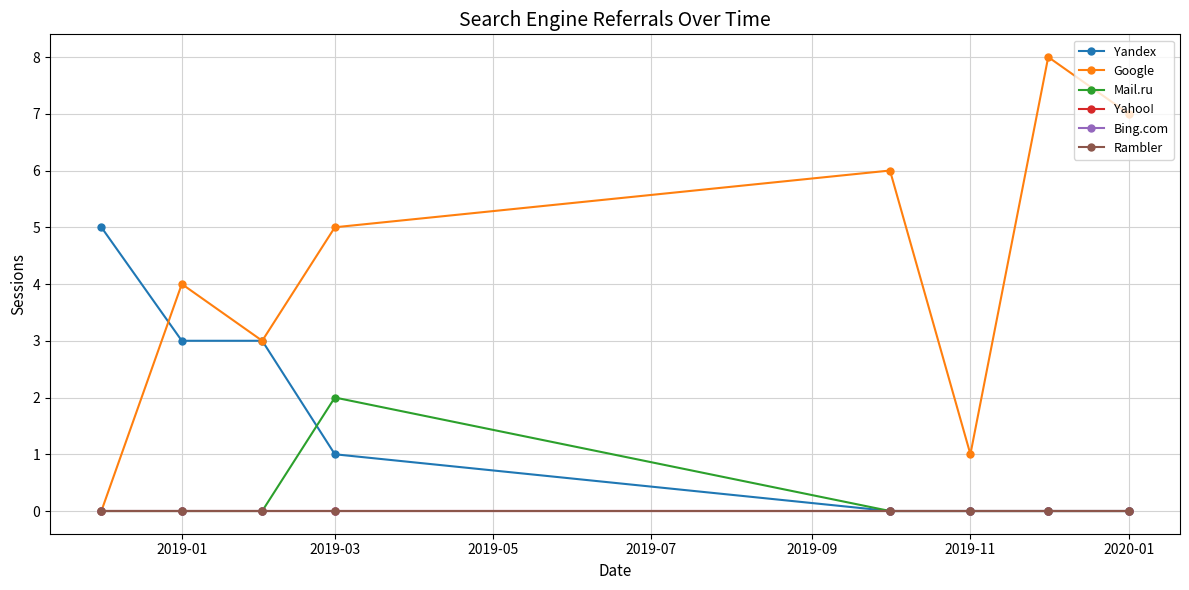

True or false: Yahoo! and Yandex cross at least once.

False